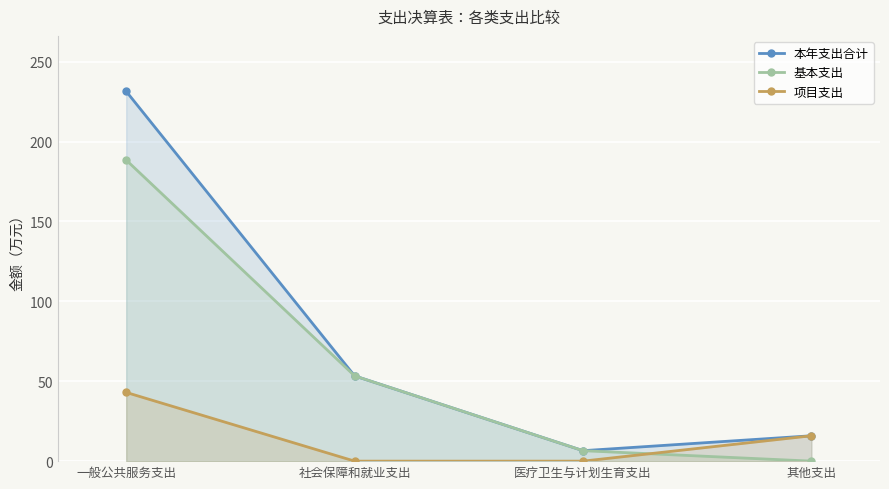

Between 一般公共服务支出 and 其他支出, which series saw the biggest shift?

本年支出合计